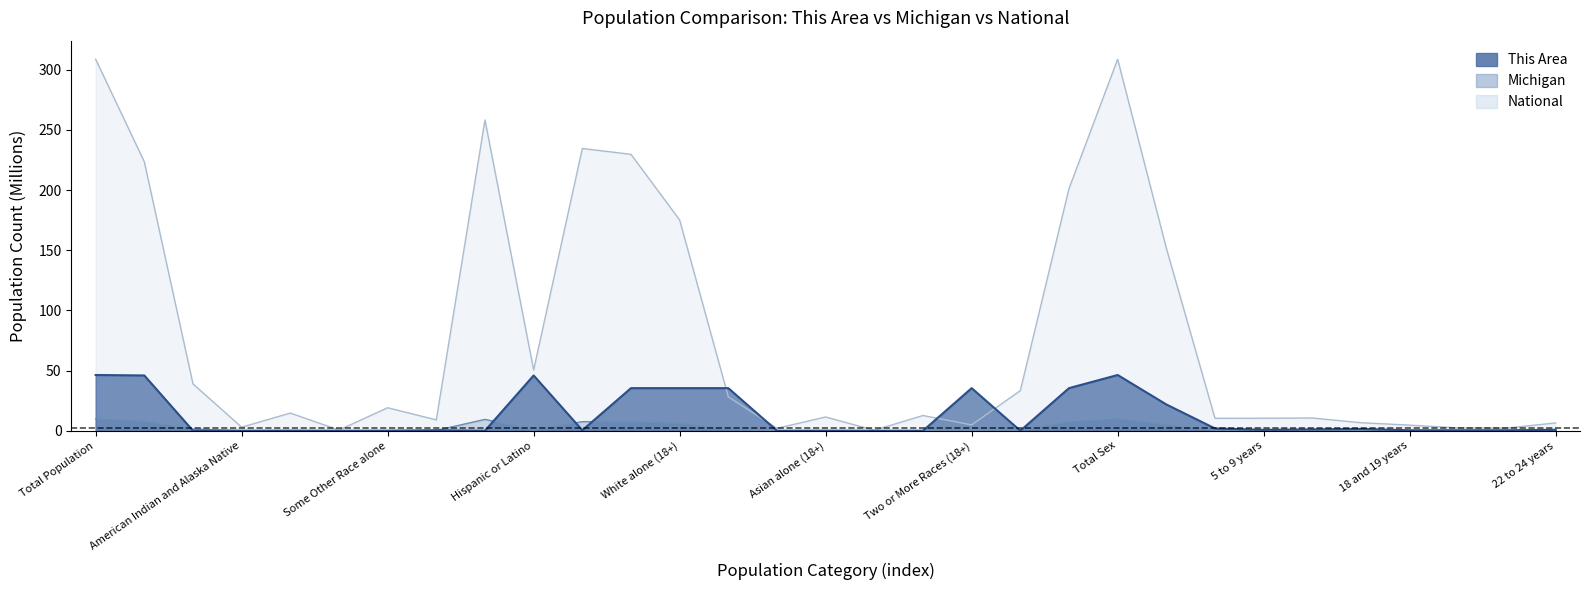

What is the spread (max minus min) of values at American Indian and Alaska Native?

2.9